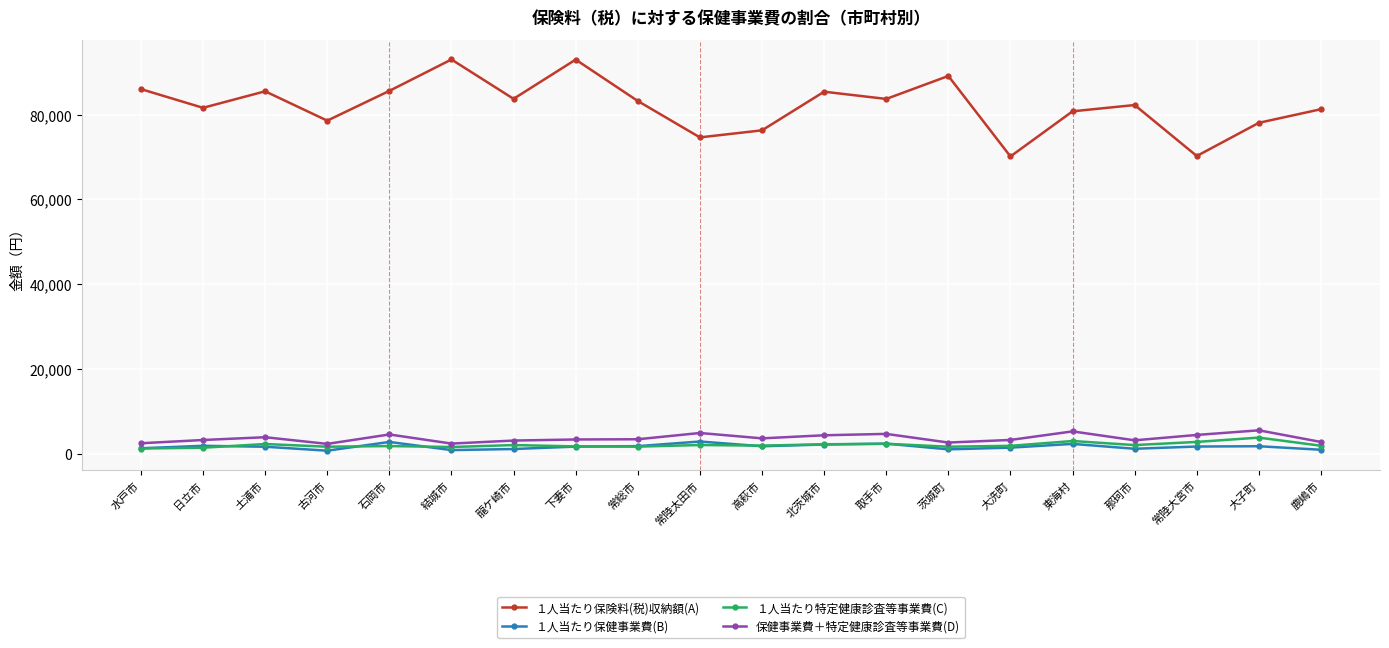

What is the maximum value for 保健事業費＋特定健康診査等事業費(D)?

5480